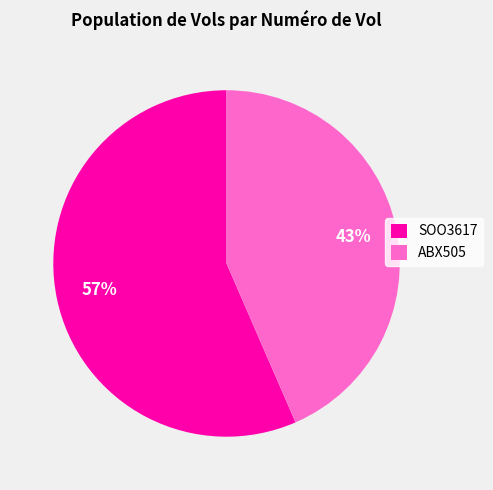

Which slice represents more than half of the pie?

SOO3617